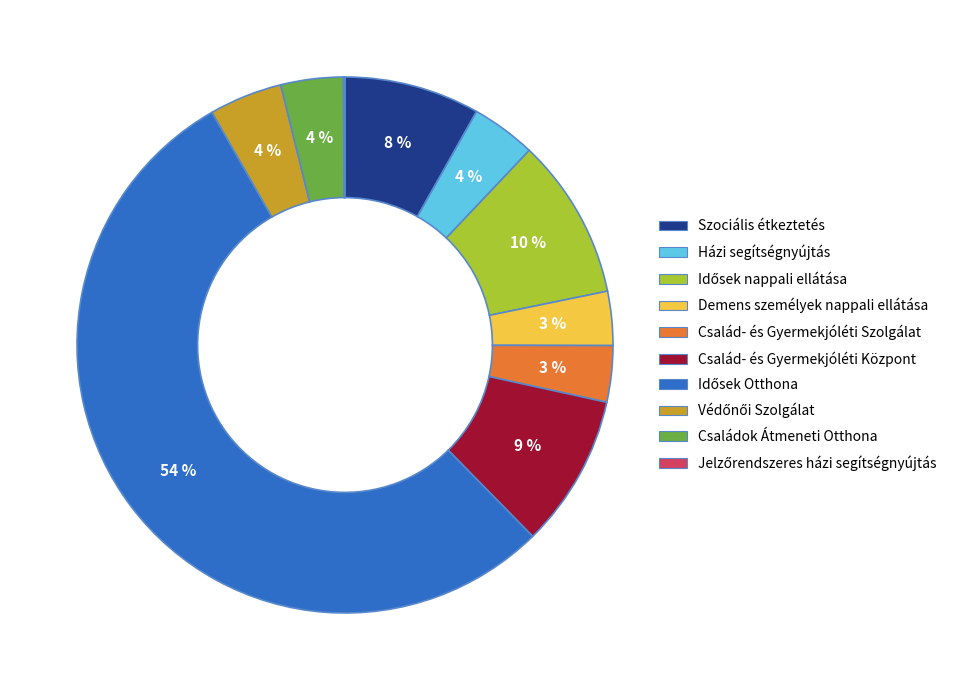

Is there any slice that represents more than half of the pie?

Yes